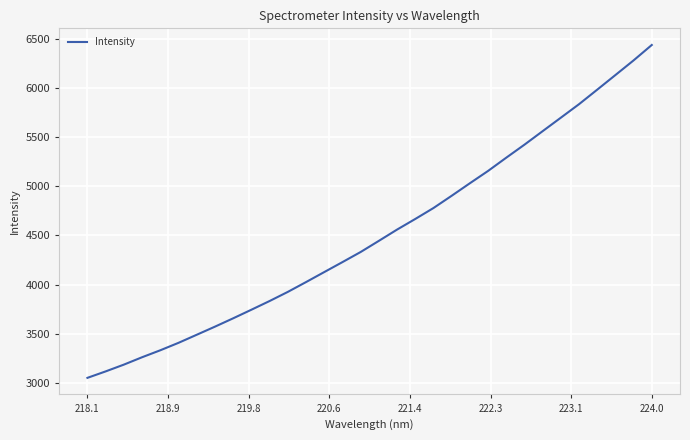

What is the difference between the maximum and minimum values?

3392.6